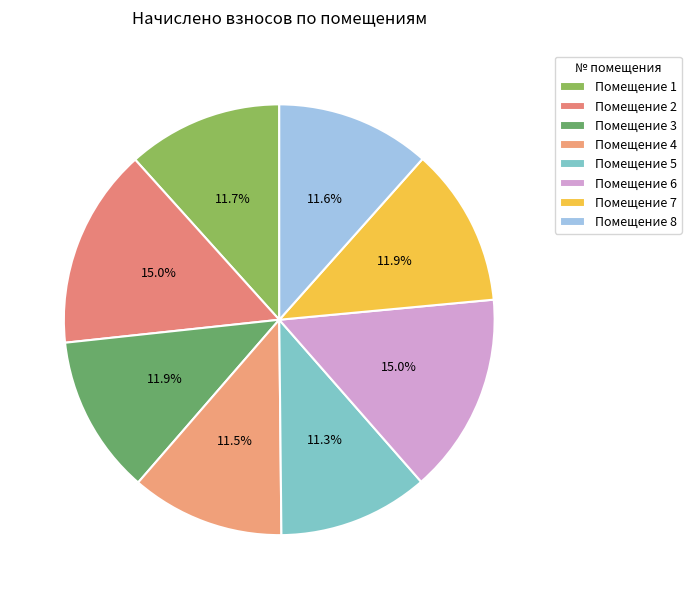

What is the largest slice in the pie chart?

2